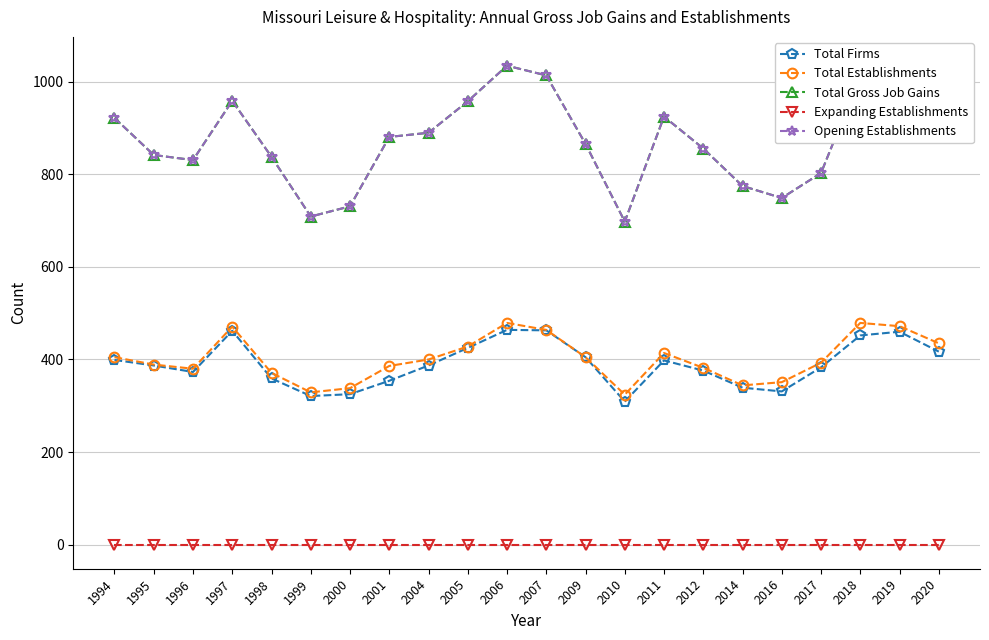

What is the value of the Opening Establishments point at the 9th from the left?

890